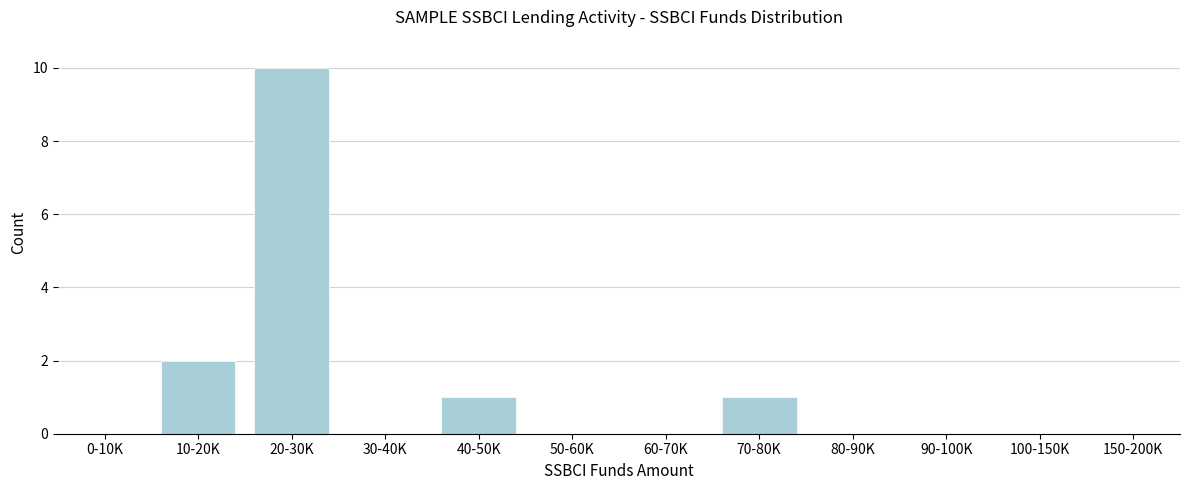

Reading right to left, transcribe all the data shown in this chart.

150-200K=0	100-150K=0	90-100K=0	80-90K=0	70-80K=1	60-70K=0	50-60K=0	40-50K=1	30-40K=0	20-30K=10	10-20K=2	0-10K=0